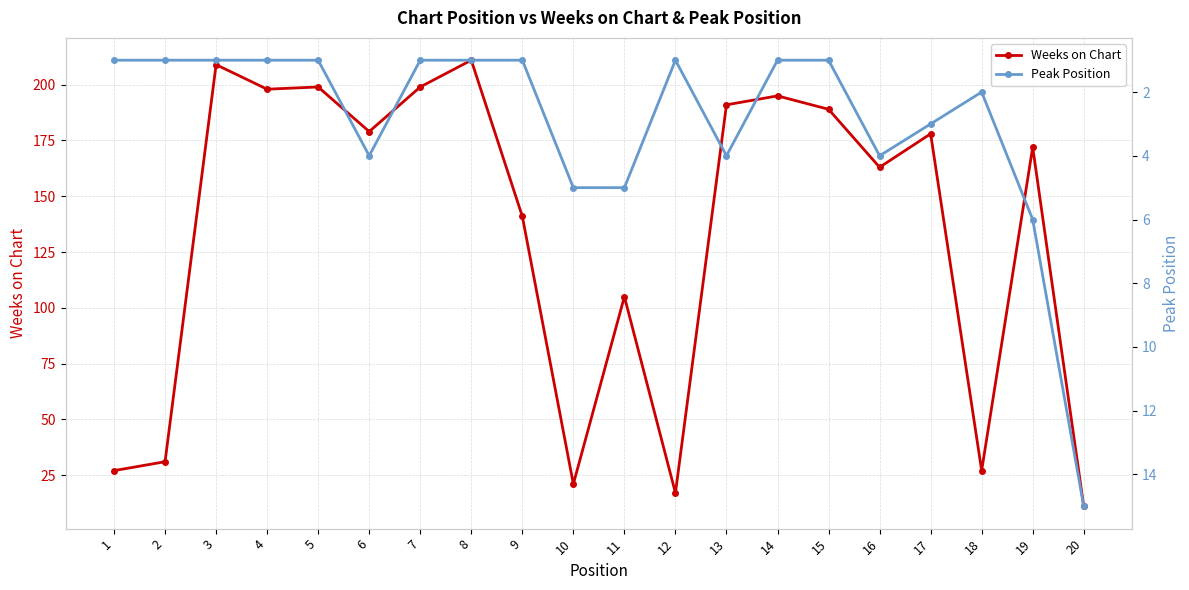

What is the total value across all series at 6?

183